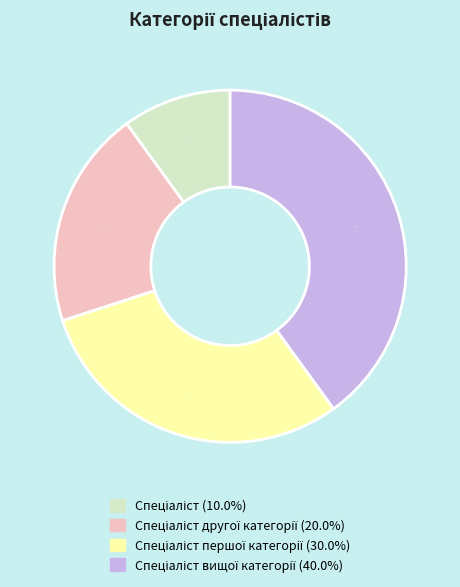

Is there any slice that represents more than half of the pie?

No